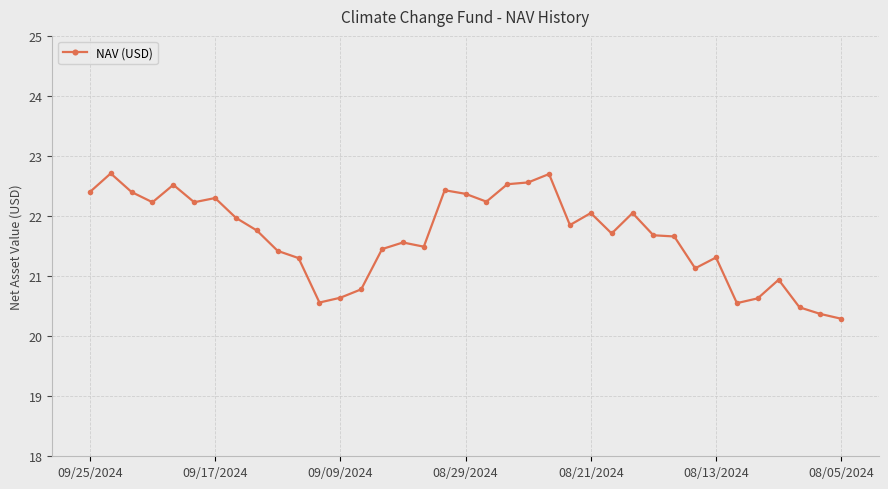

What is the difference between the second highest and second lowest values?

2.3